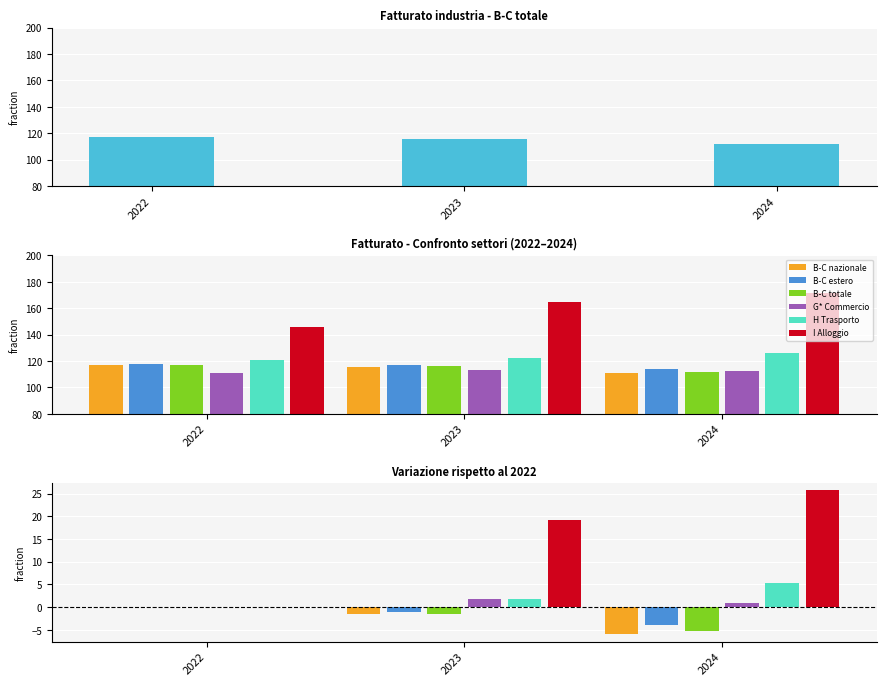

Reading left to right, extract all data points from this chart.

B-C totale: 2022=0.0	2023=-1.4	2024=-5.3
B-C nazionale: 2022=0.0	2023=-1.6	2024=-6.0
B-C estero: 2022=0.0	2023=-1.1	2024=-4.0
G* Commercio: 2022=0.0	2023=1.8	2024=1.0
H Trasporto: 2022=0.0	2023=1.7	2024=5.4
I Alloggio: 2022=0.0	2023=19.1	2024=25.7